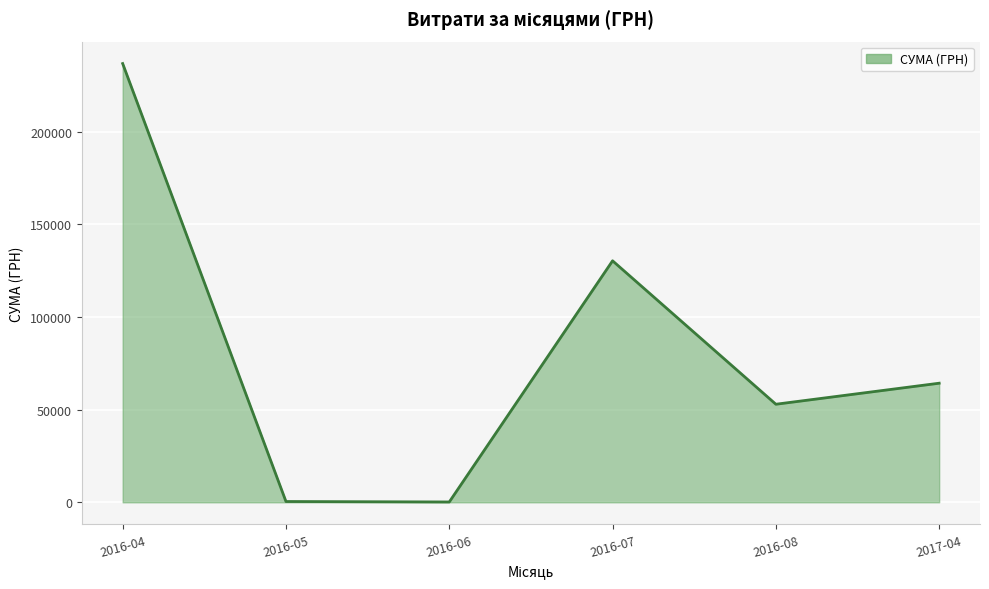

At which category does the data reach its first local peak?

2016-07